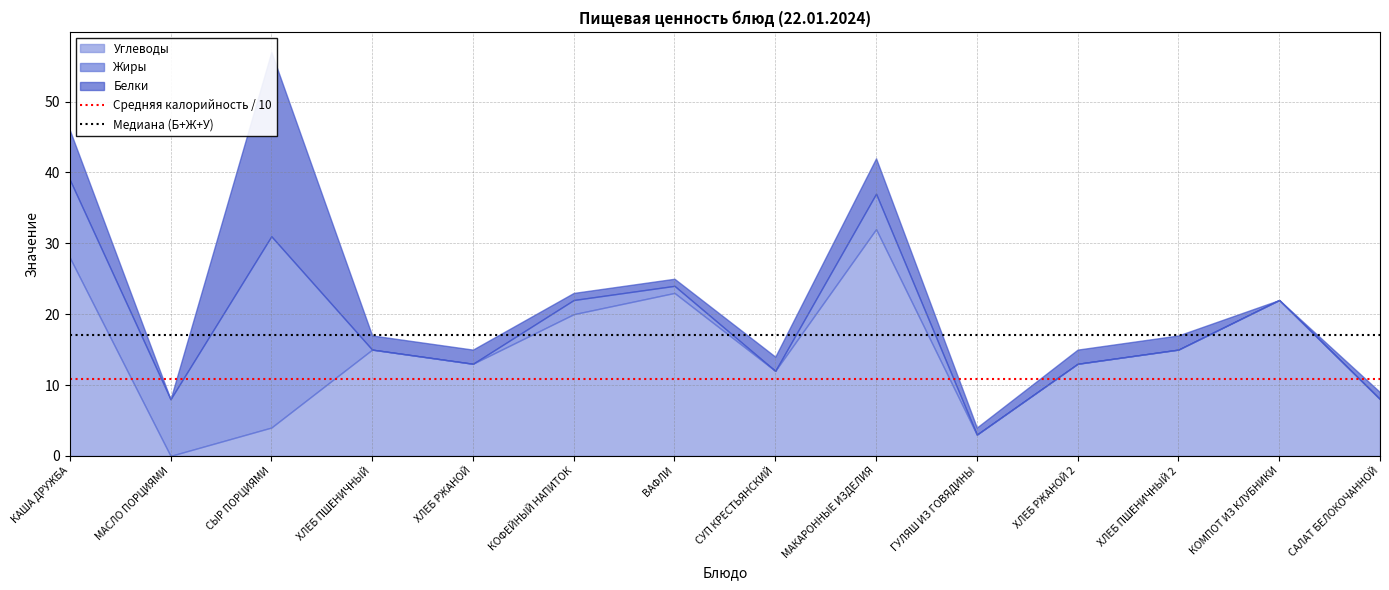

The value of Медиана (Б+Ж+У) at КАША ДРУЖБА is 17.0. True or false?

True